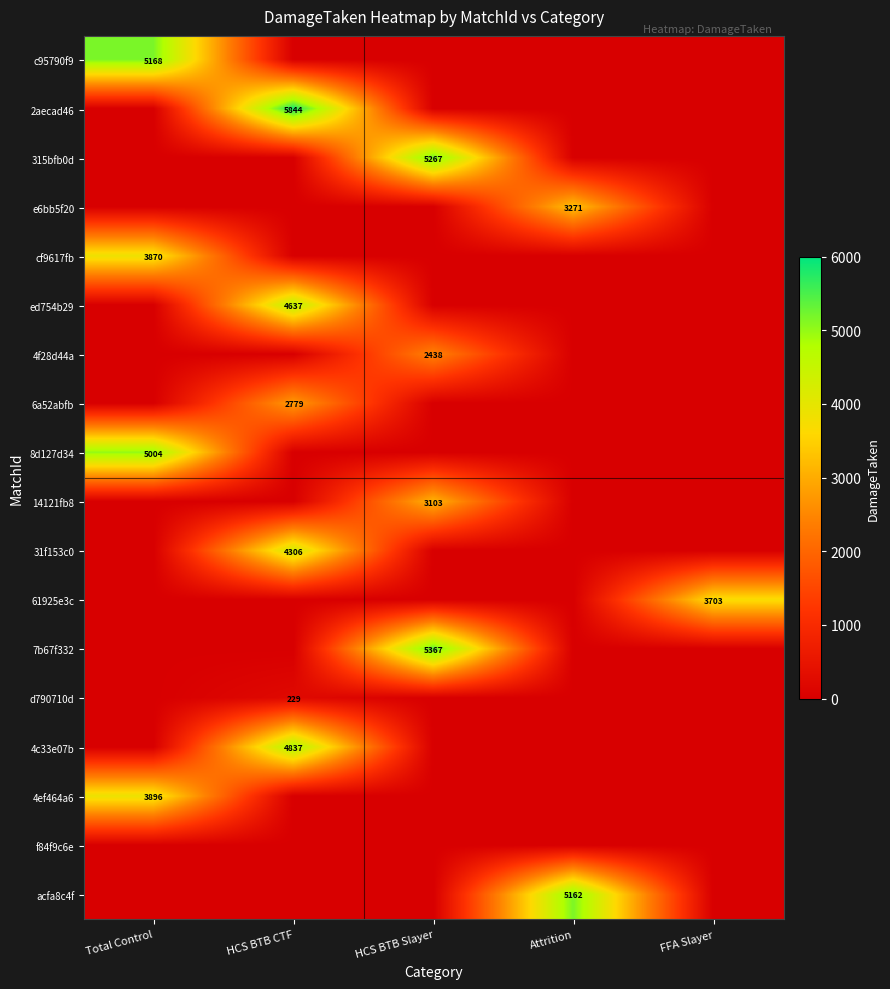

True or false: acfa8c4f has a value of 7770 at Attrition.

False